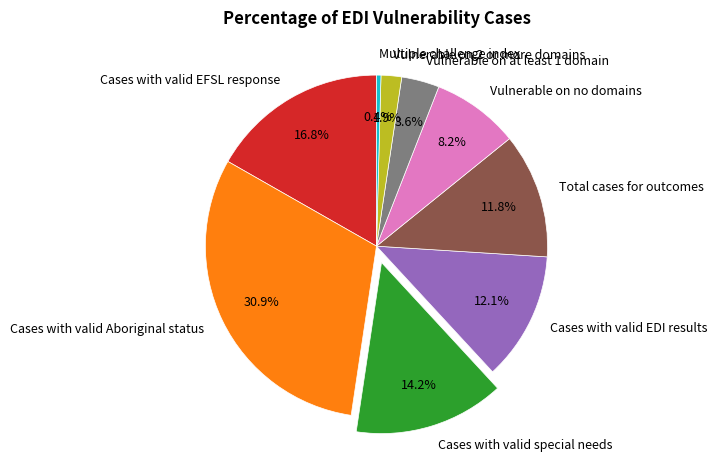

Between Cases with valid Aboriginal status and Cases with valid special needs, which is larger?

Cases with valid Aboriginal status